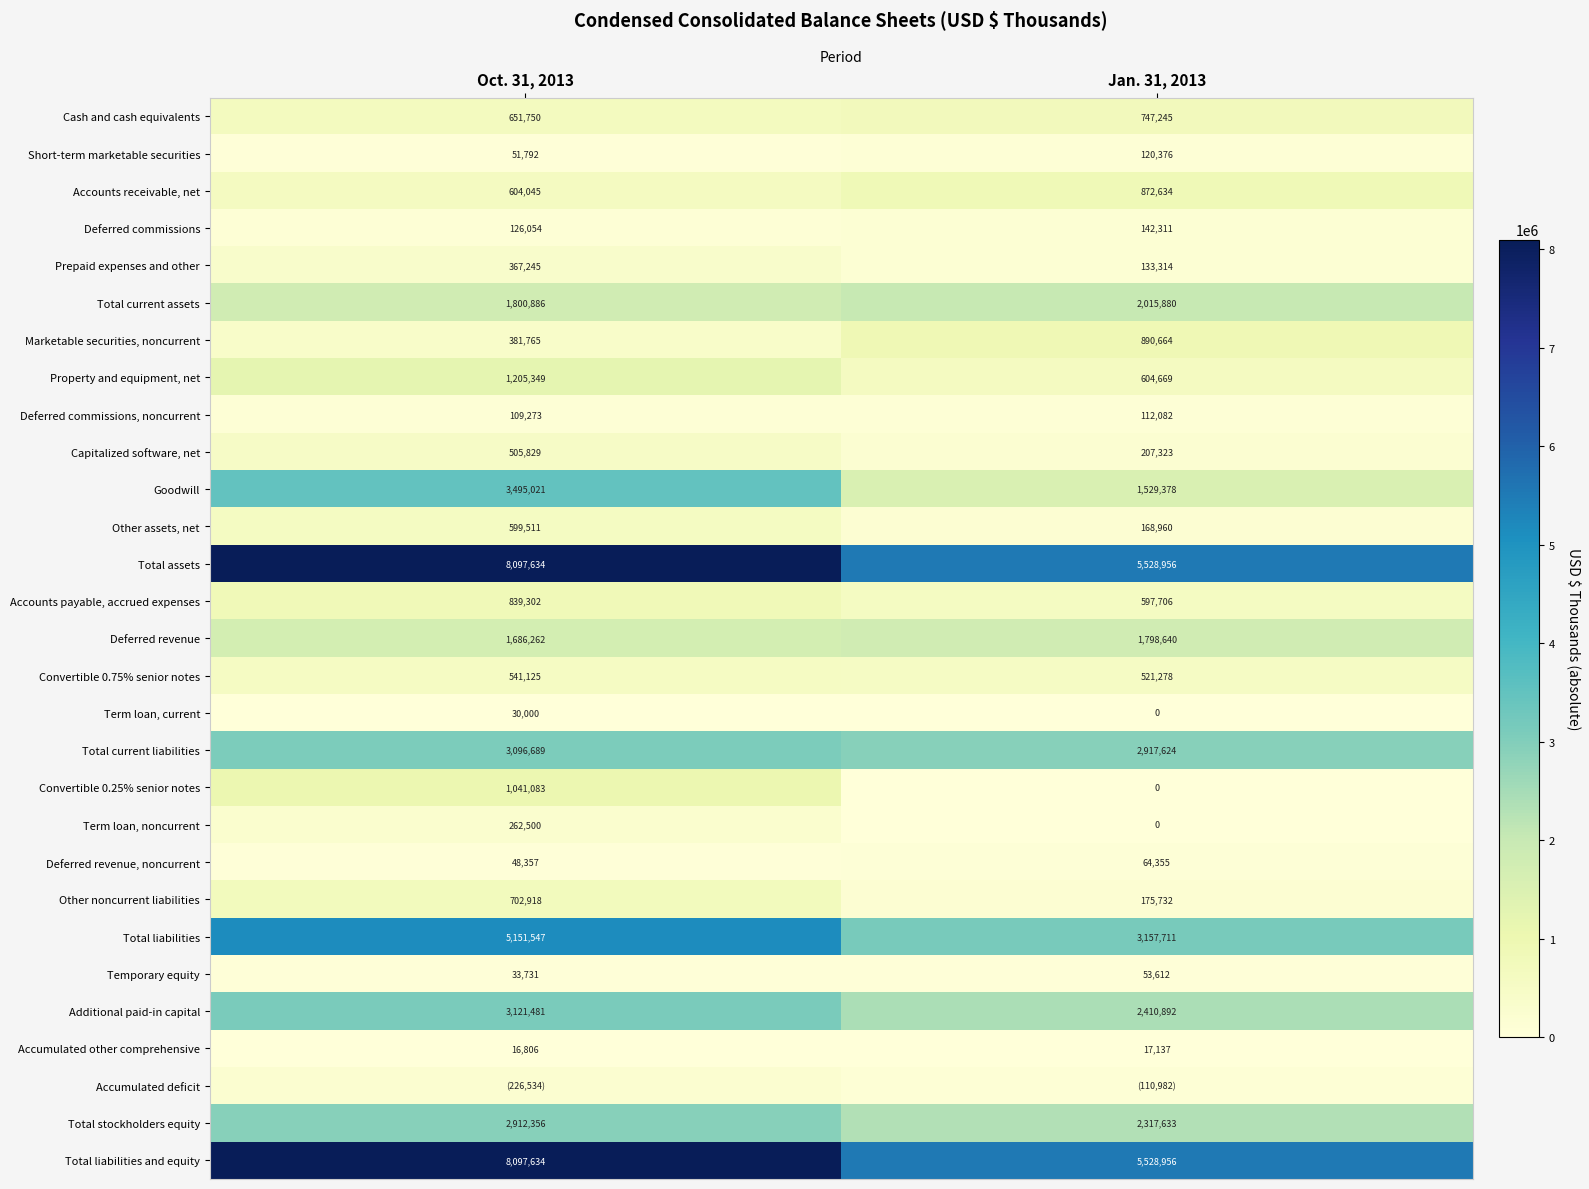

At which label does Other noncurrent liabilities reach its minimum?

Jan. 31, 2013